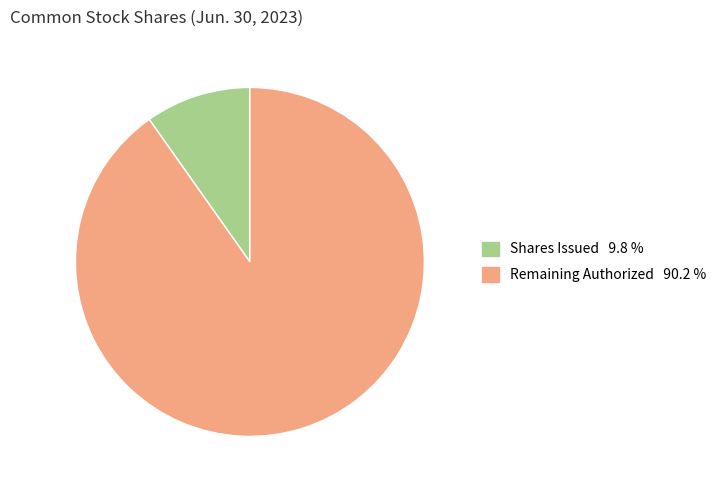

How many slices are in this pie chart?

2